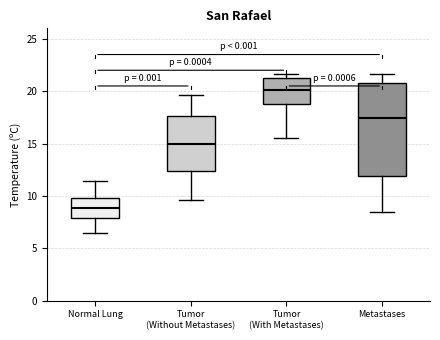

Reading left to right, transcribe this box plot: for each box, give where its median line is, the range the box spans, and where its two whiskers end, as read against the y-axis. The values are not printed on the chart, so give them approximately, as read against the axis.

Normal Lung: median 9.0, box 8.0 to 10.0, whiskers 6.5 to 11.5
Tumor (Without Metastases): median 15.0, box 12.5 to 17.5, whiskers 9.5 to 19.5
Tumor (With Metastases): median 20.0, box 19.0 to 21.5, whiskers 15.5 to 21.5 (just above the box's upper edge)
Metastases: median 17.5, box 12.0 to 21.0, whiskers 8.5 to 21.5